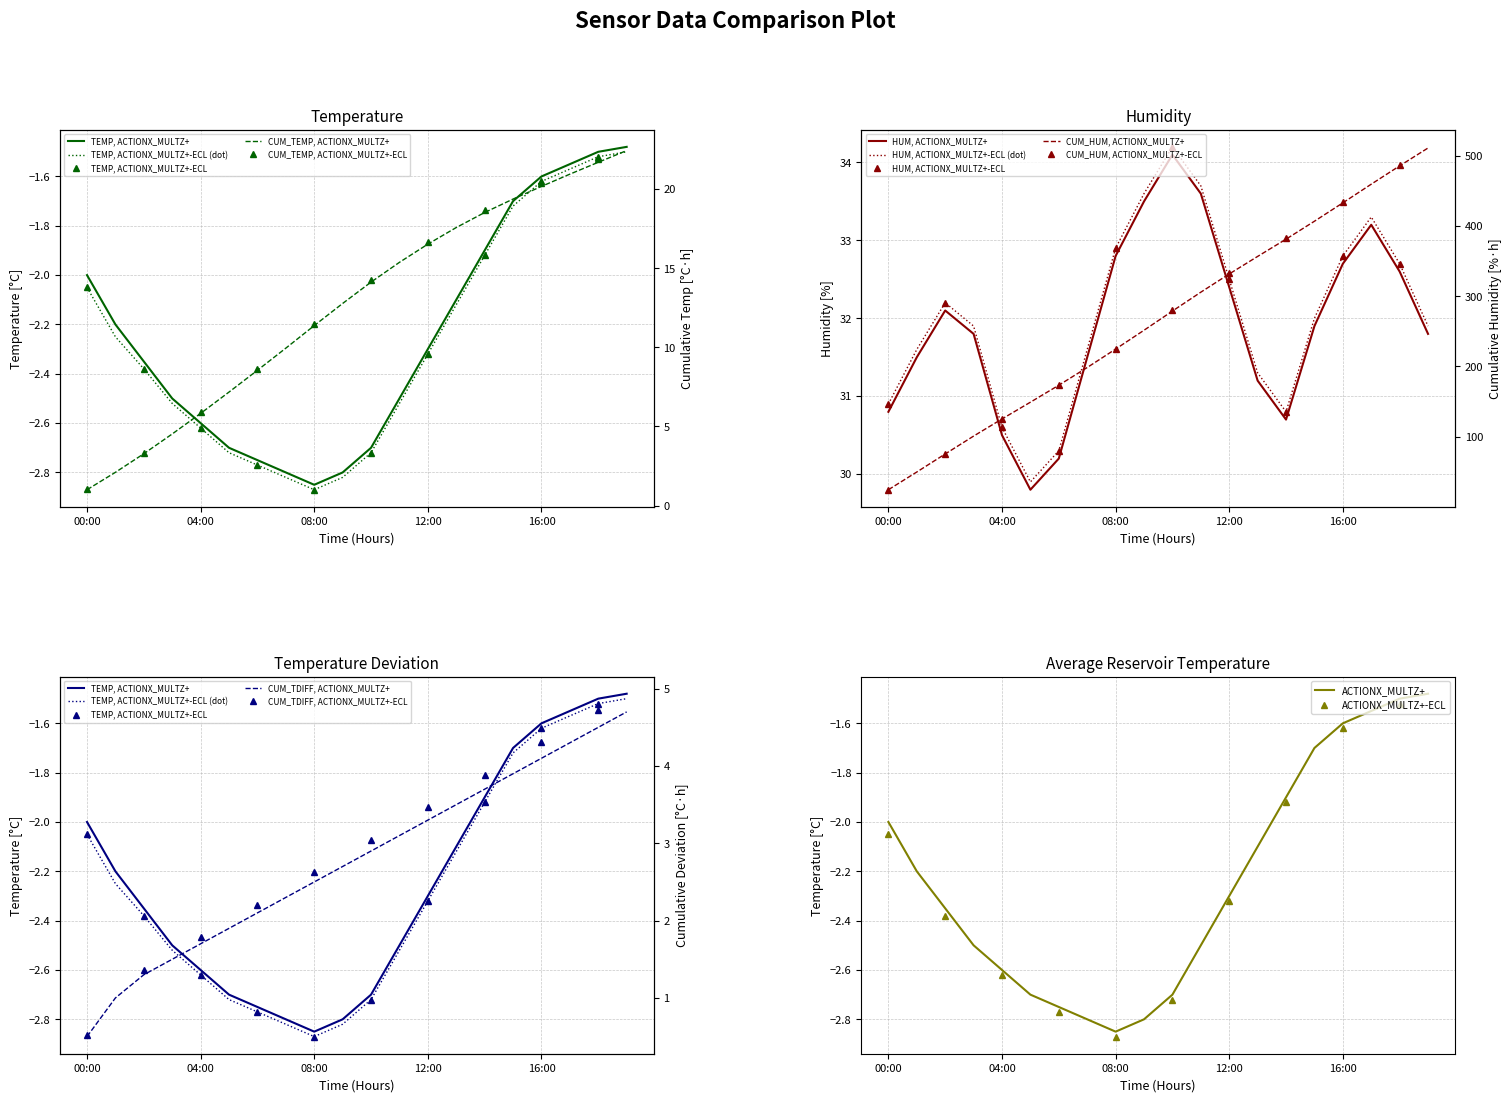

The value of temperature at 12:00 is -0.9. True or false?

False